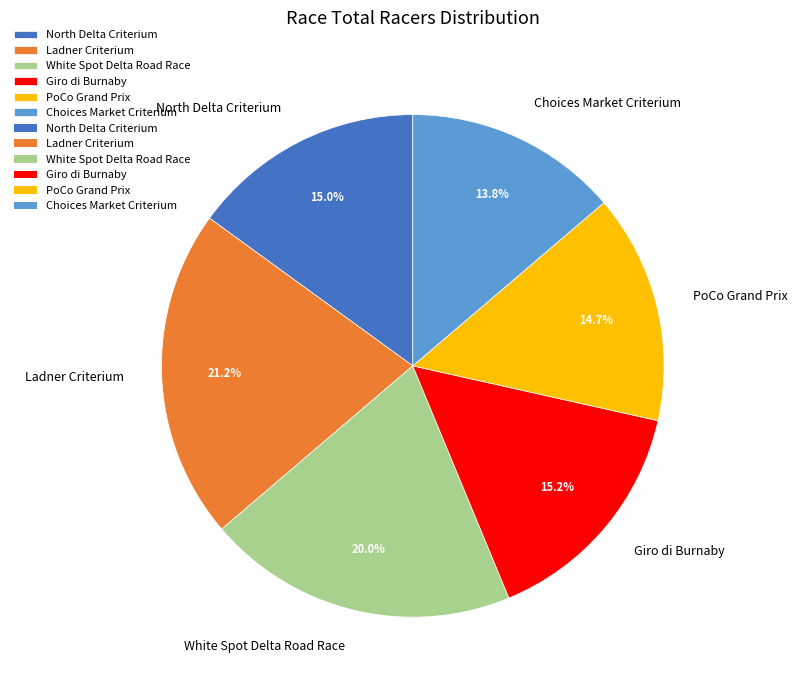

To the nearest percent, what portion does White Spot Delta Road Race represent?

20%